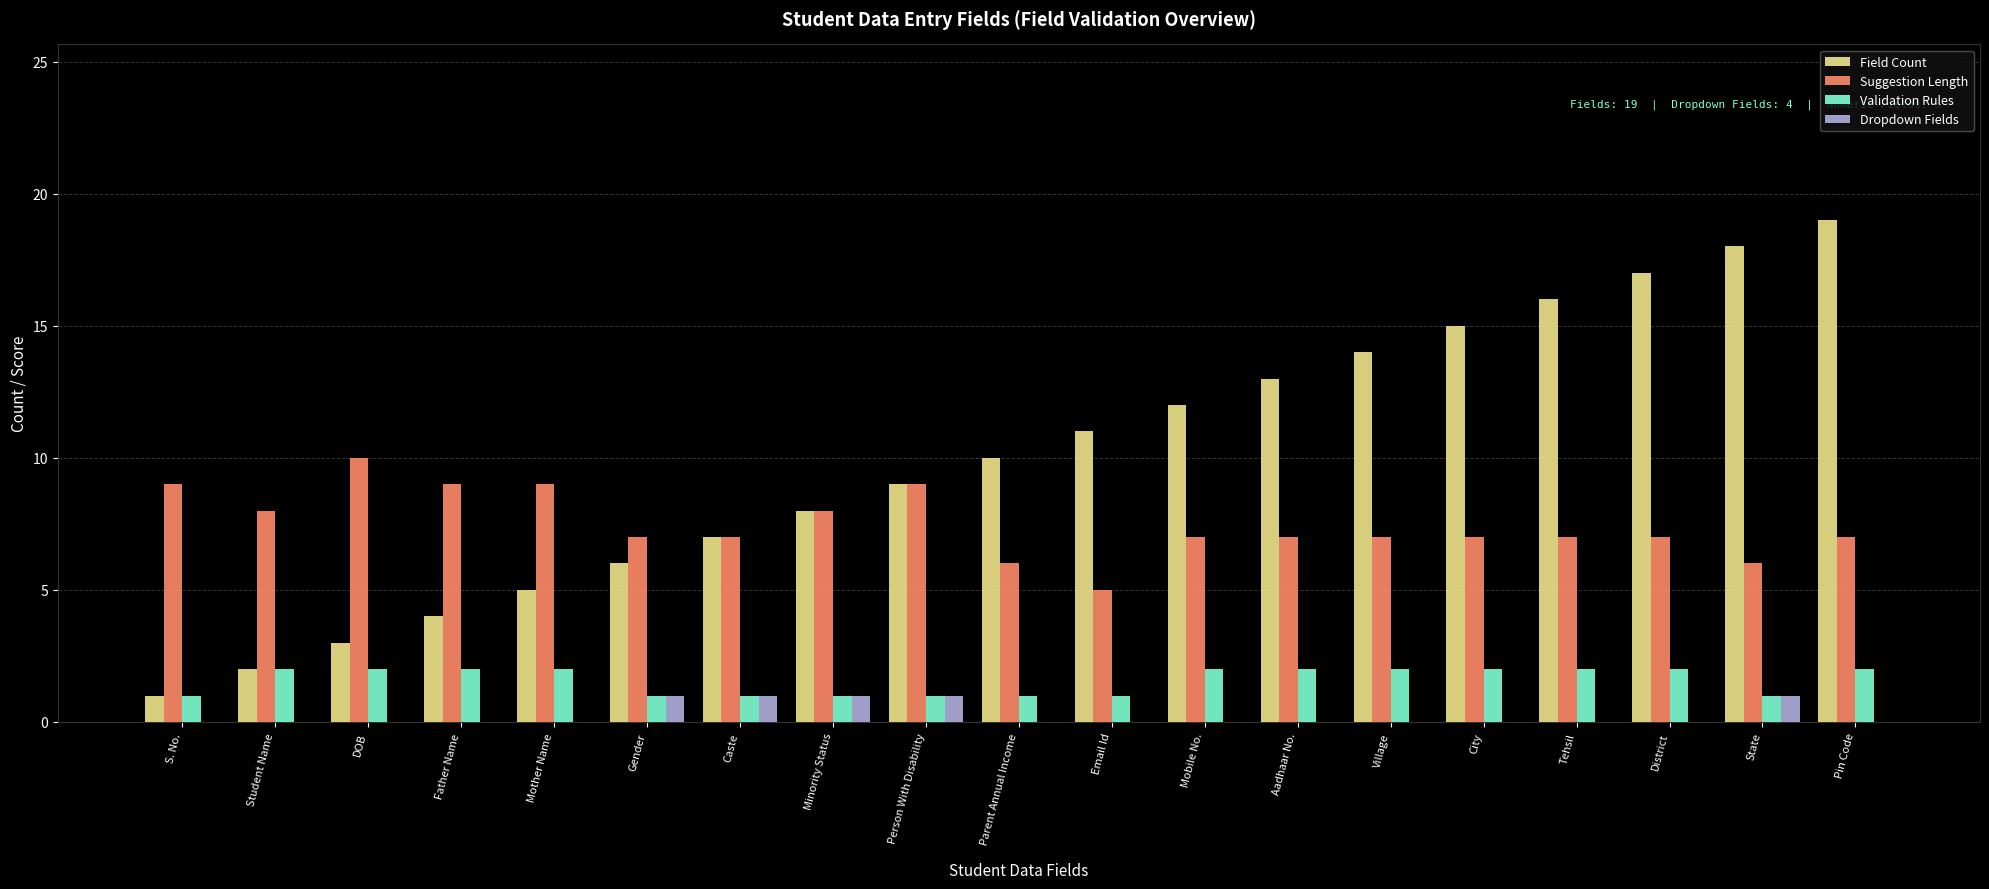

Read the Validation Rules value at Parent Annual Income.

1